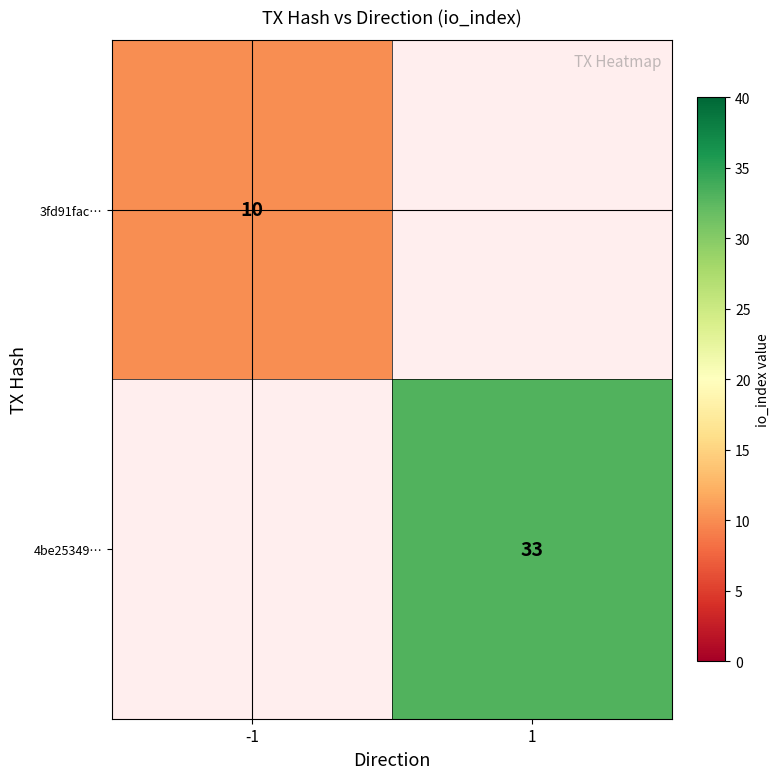

The 3fd91fac… series shows 10 at -1. True or false?

True